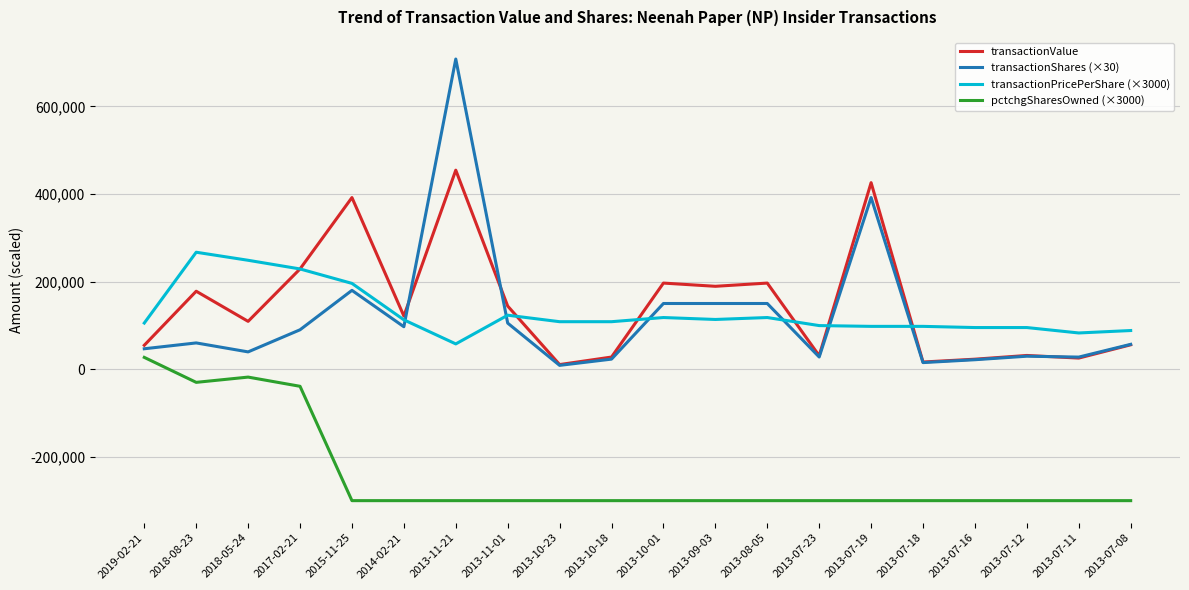

True or false: pctchgSharesOwned (×3000) and transactionShares (×30) cross at least once.

False